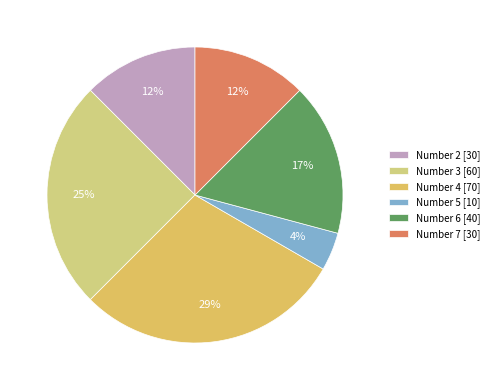

How many segments does this pie chart have?

6